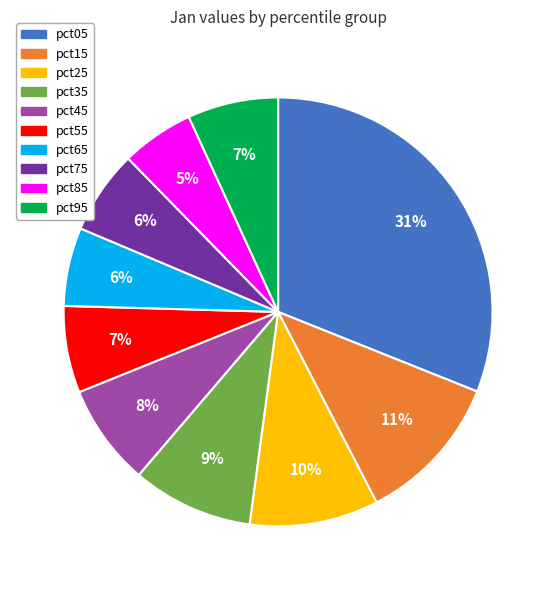

True or false: pct65 accounts for 6% of the total.

True